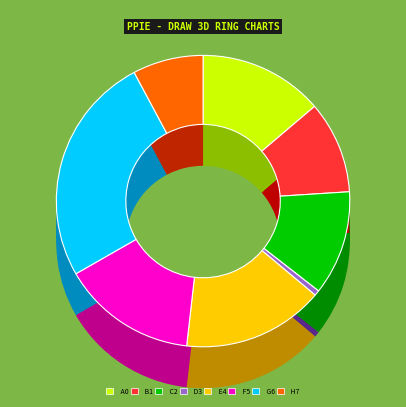

To the nearest percent, what is the average slice percentage?

12%